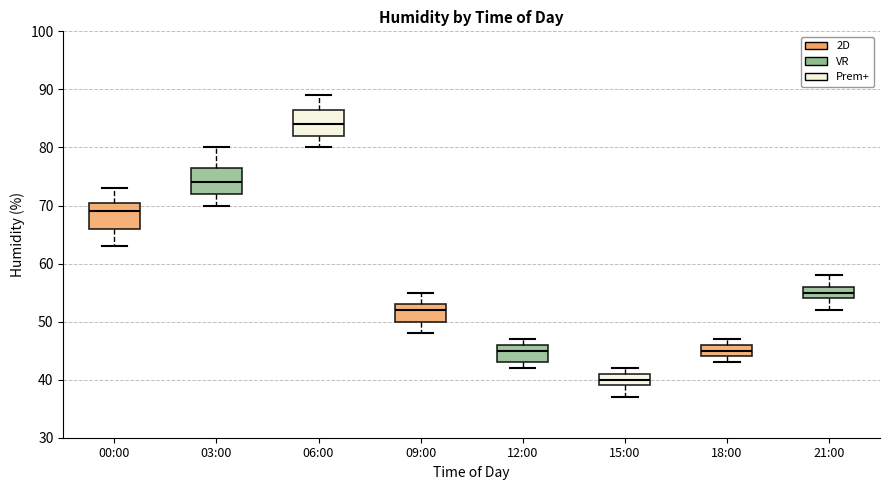

Reading left to right, transcribe this box plot: for each box, give where its median line is, the range the box spans, and where its two whiskers end, as read against the y-axis. The values are not printed on the chart, so give them approximately, as read against the axis.

00:00: median 69, box 66 to 71, whiskers 63 to 73
03:00: median 74, box 72 to 77, whiskers 70 to 80
06:00: median 84, box 82 to 87, whiskers 80 to 89
09:00: median 52, box 50 to 53, whiskers 48 to 55
12:00: median 45, box 43 to 46, whiskers 42 to 47
15:00: median 40, box 39 to 41, whiskers 37 to 42
18:00: median 45, box 44 to 46, whiskers 43 to 47
21:00: median 55, box 54 to 56, whiskers 52 to 58